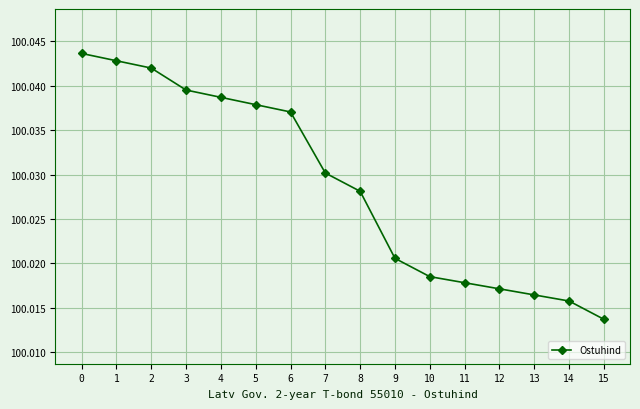

Which label corresponds to the smallest value in the chart?

15